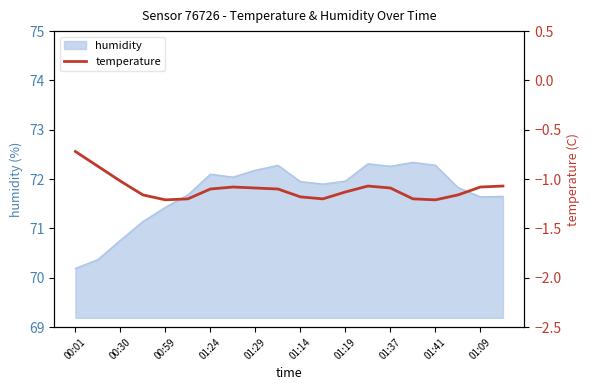

What is the lowest value of the humidity series?

70.2